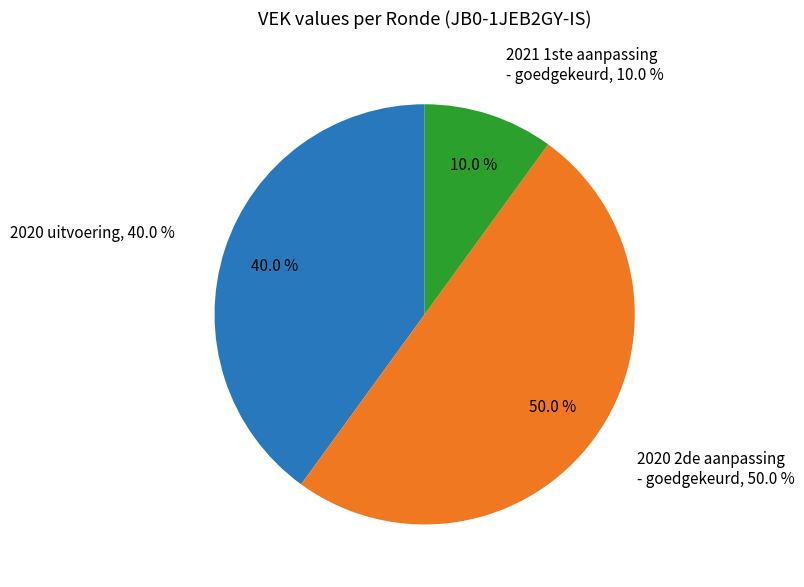

What portion of the pie excludes 2020 uitvoering (VEK=12)?

60.0%